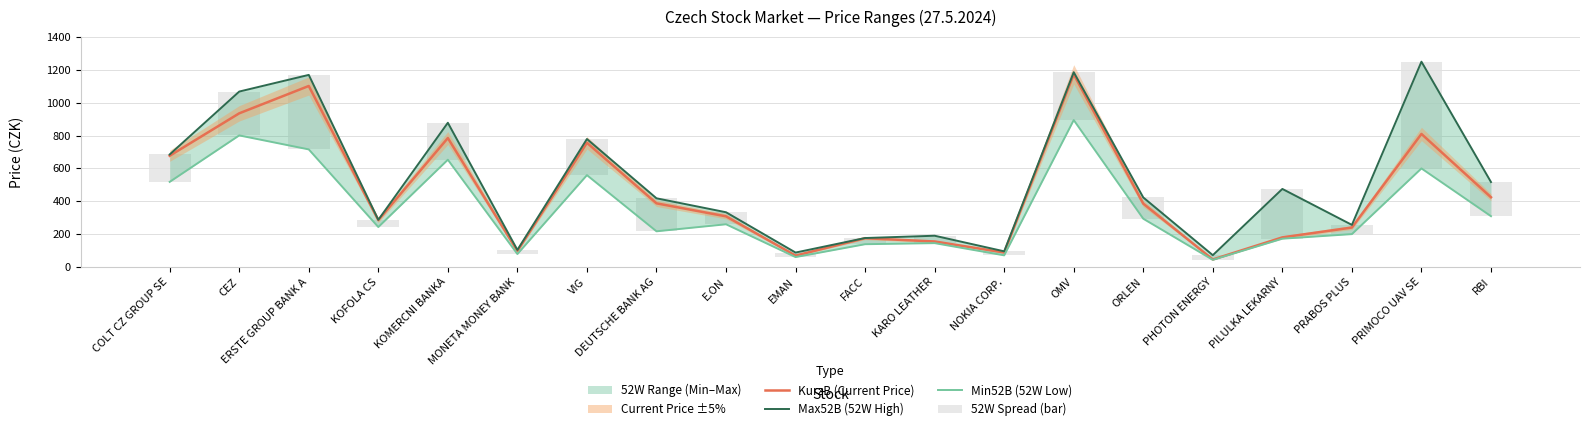

Rank the series by their maximum value, from lowest to highest.

52W Spread (bar), Min52B (52W Low), KurzB (Current Price), Max52B (52W High)